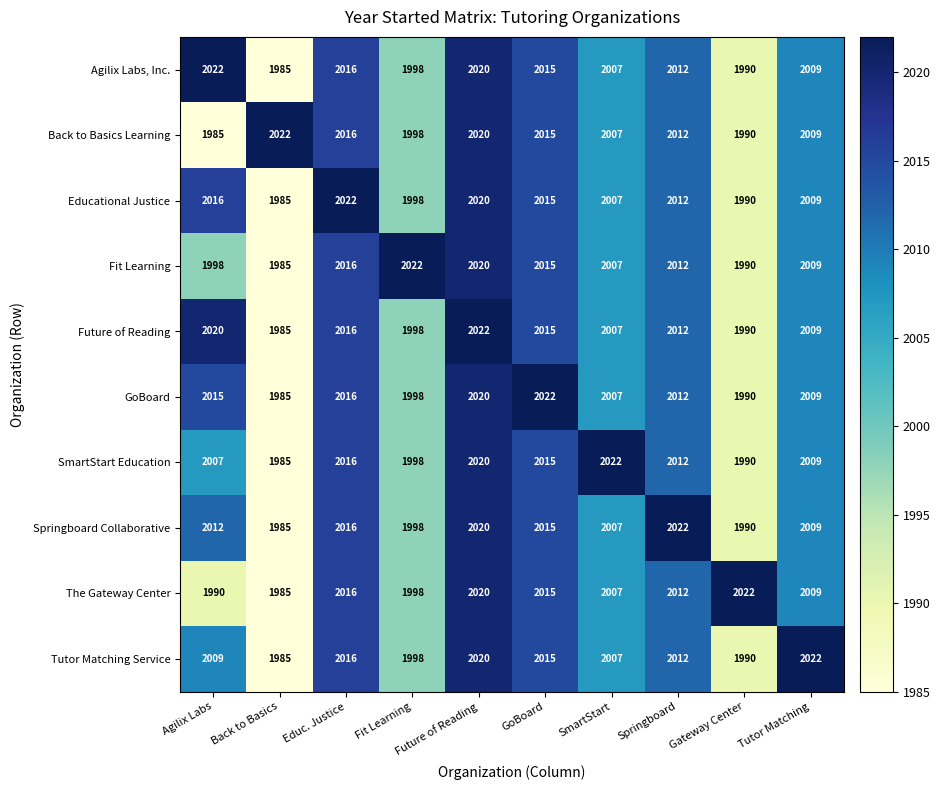

Which series changed the most between Educ. Justice and Tutor Matching?

Educational Justice